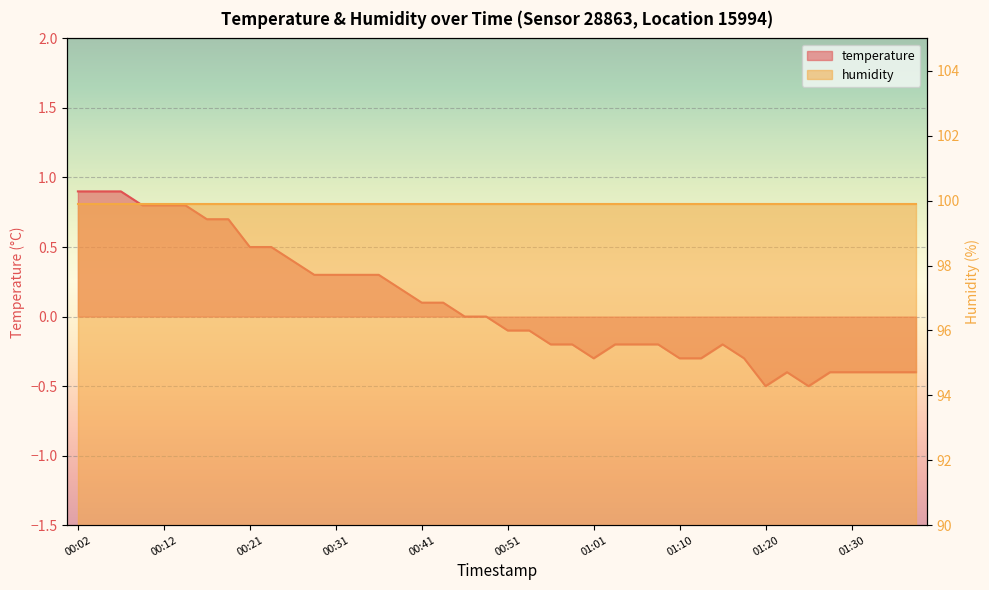

Which has a higher value, 00:07 or 00:58?

00:07